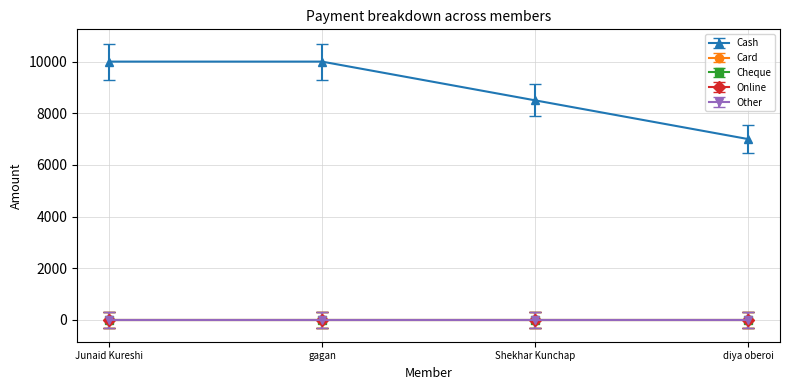

Which category has the highest value in the Online series?

Junaid Kureshi